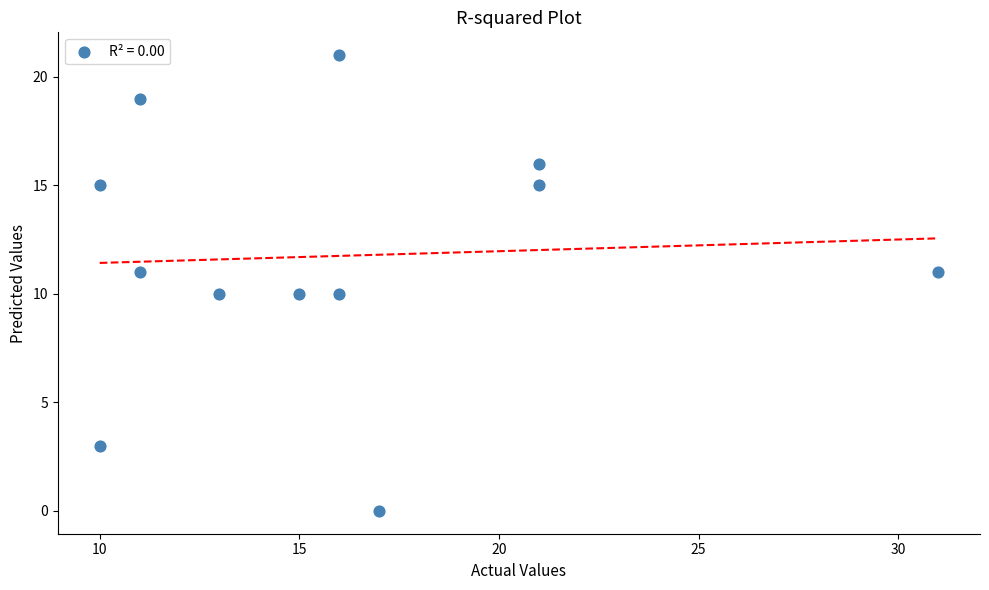

What is the average X value?

16